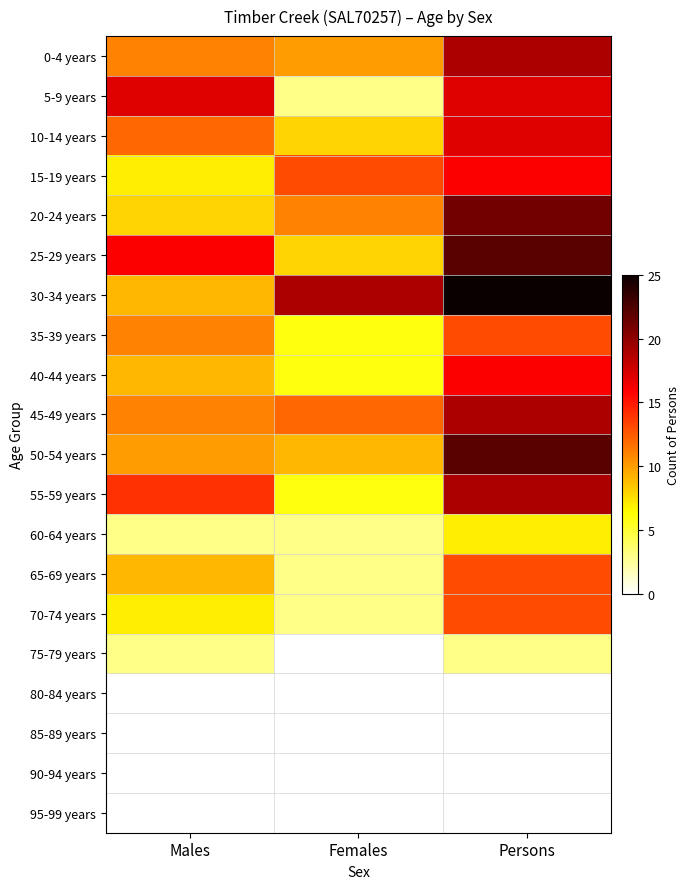

At how many categories does at least one series exceed 20?

1